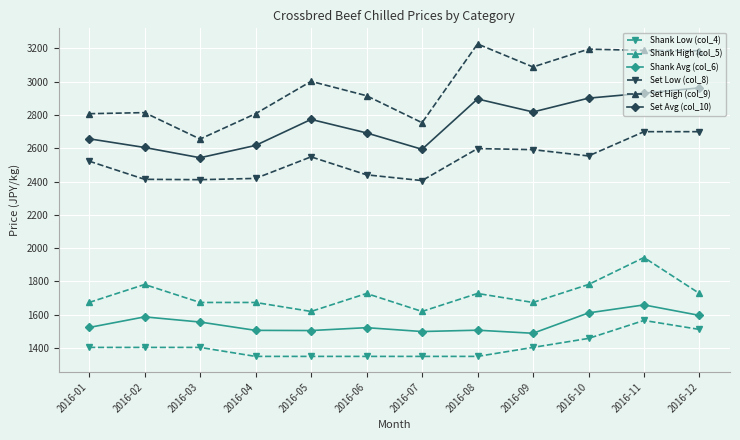

Rank the series at 2016-02 from lowest to highest value.

Shank Low (col_4), Shank Avg (col_6), Shank High (col_5), Set Low (col_8), Set Avg (col_10), Set High (col_9)